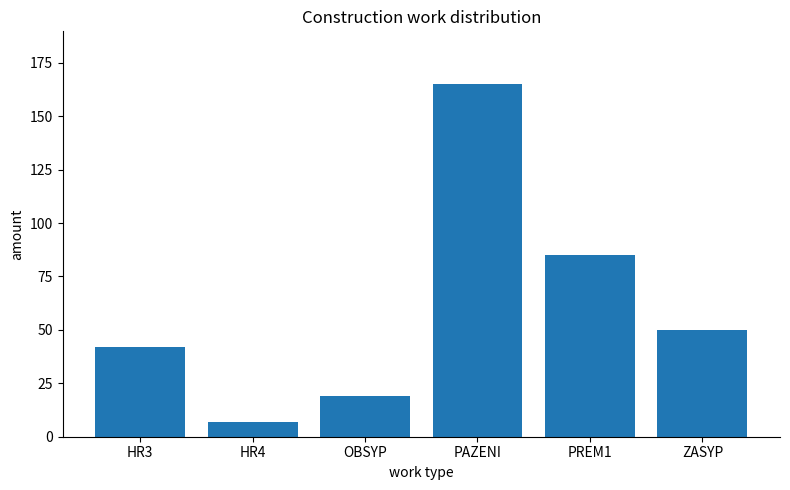

Reading left to right, transcribe all the data shown in this chart.

HR3=42	HR4=7	OBSYP=19	PAZENI=165	PREM1=85	ZASYP=50